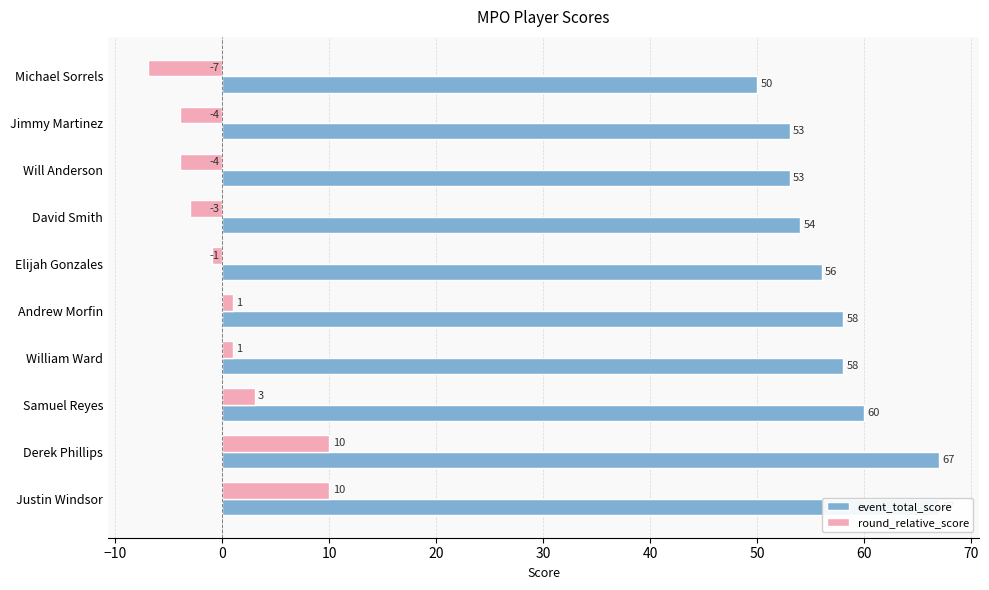

Does the chart contain stacked bars?

No